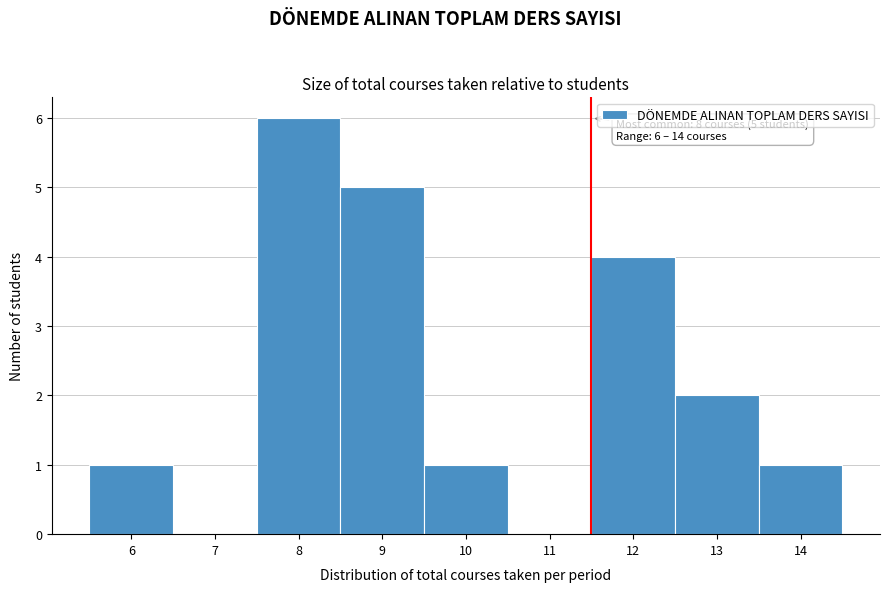

Reading left to right, extract all data points from this chart.

6=1	7=0	8=6	9=5	10=1	11=0	12=4	13=2	14=1